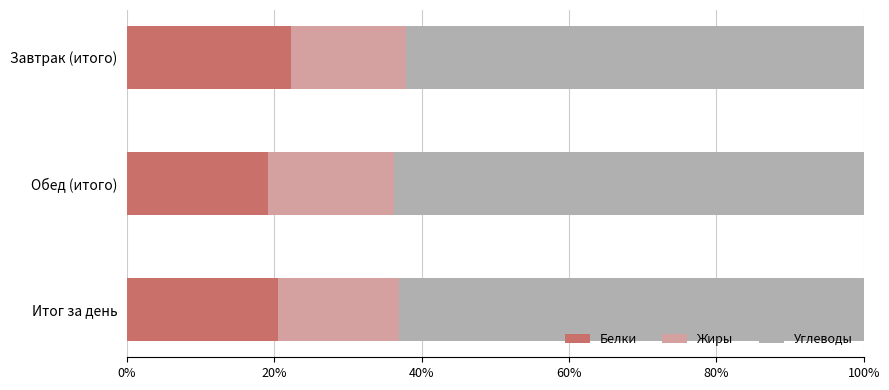

Reading left to right, extract all data points from this chart.

Белки: 22.3	19.1	20.5
Жиры: 15.6	17.2	16.5
Углеводы: 62.1	63.7	63.0